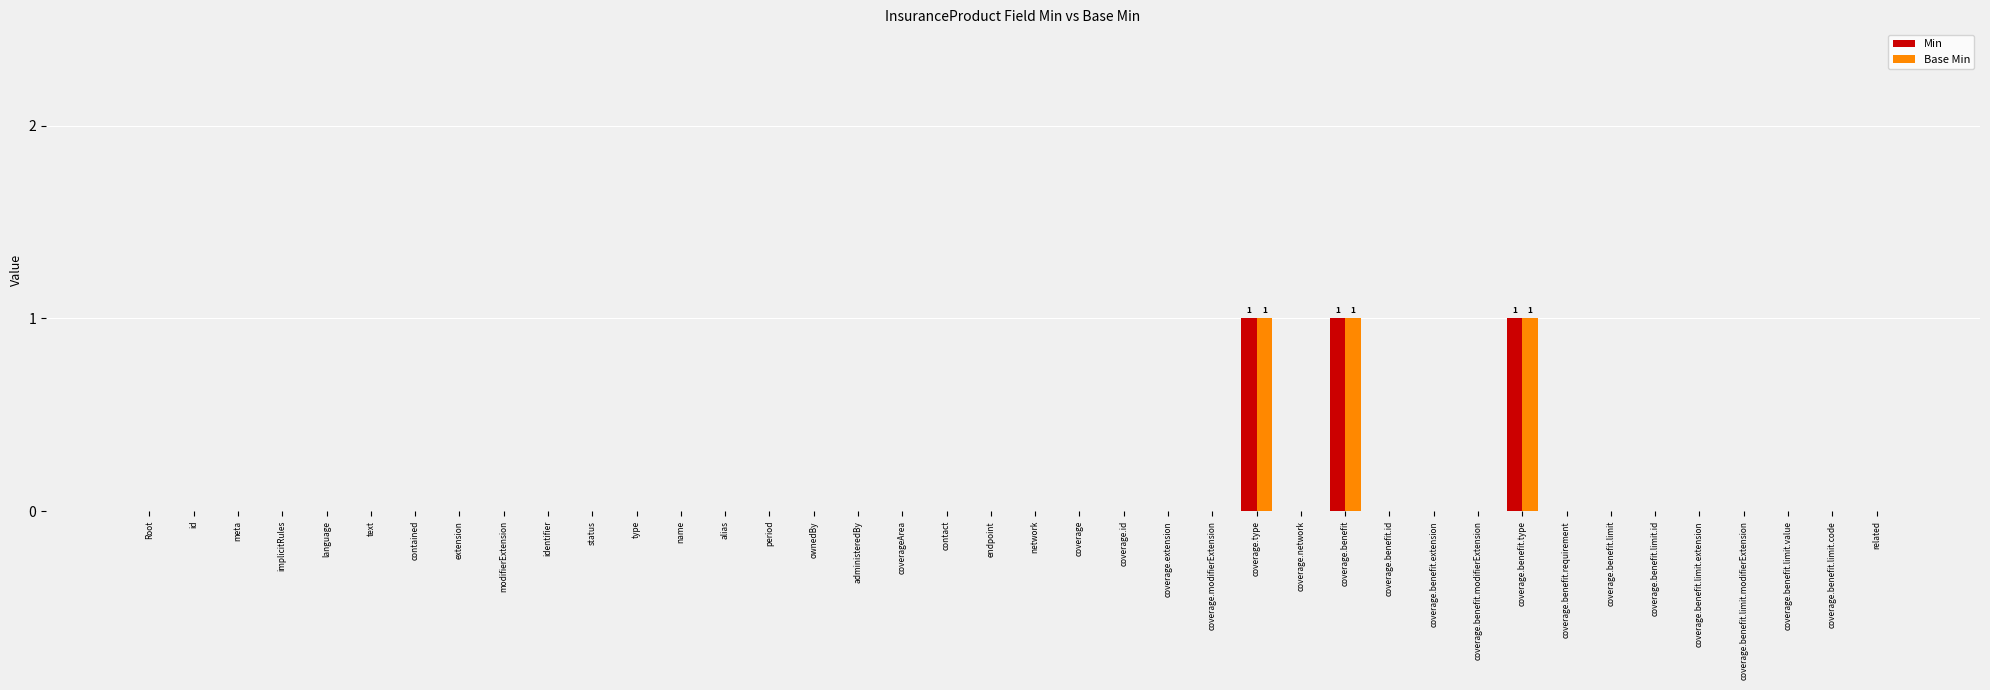

Is it true that Base Min equals 1 at coverage.type?

True